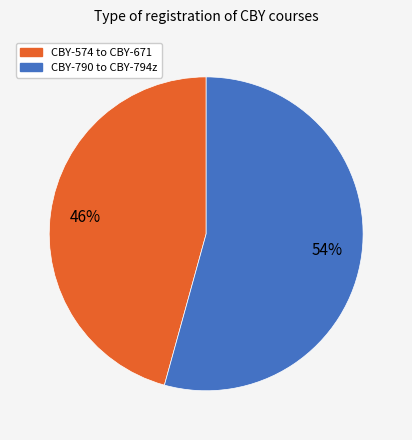

Does any single category account for the majority?

Yes